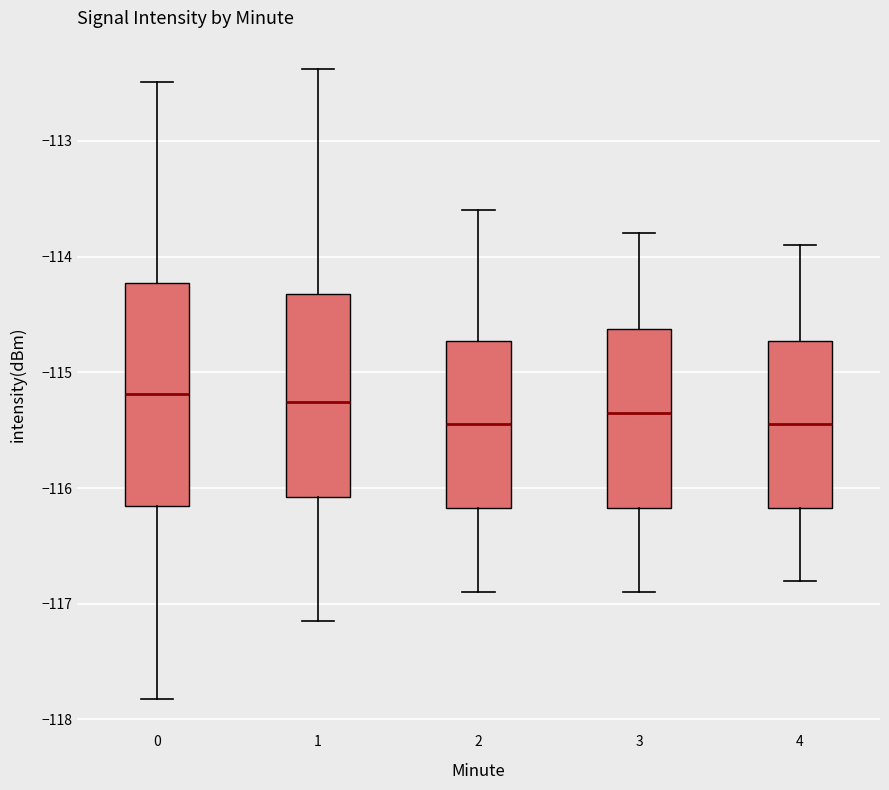

Reading left to right, read every box against the y-axis: the position of its median line, the range the box covers, and the ends of its whiskers. The values are not printed on the chart, so give them approximately, as read against the axis.

0: median -115.2, box -116.2 to -114.2, whiskers -117.8 to -112.5
1: median -115.3, box -116.1 to -114.3, whiskers -117.1 to -112.4
2: median -115.4, box -116.2 to -114.7, whiskers -116.9 to -113.6
3: median -115.3, box -116.2 to -114.6, whiskers -116.9 to -113.8
4: median -115.4, box -116.2 to -114.7, whiskers -116.8 to -113.9